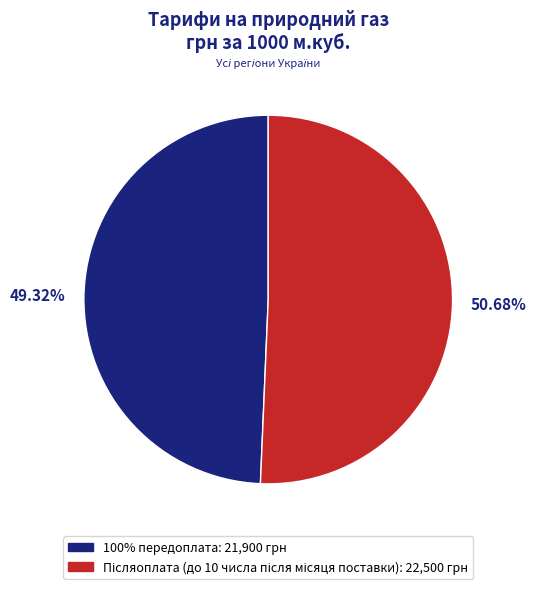

The 100% передоплата slice represents 40% of the pie. True or false?

False